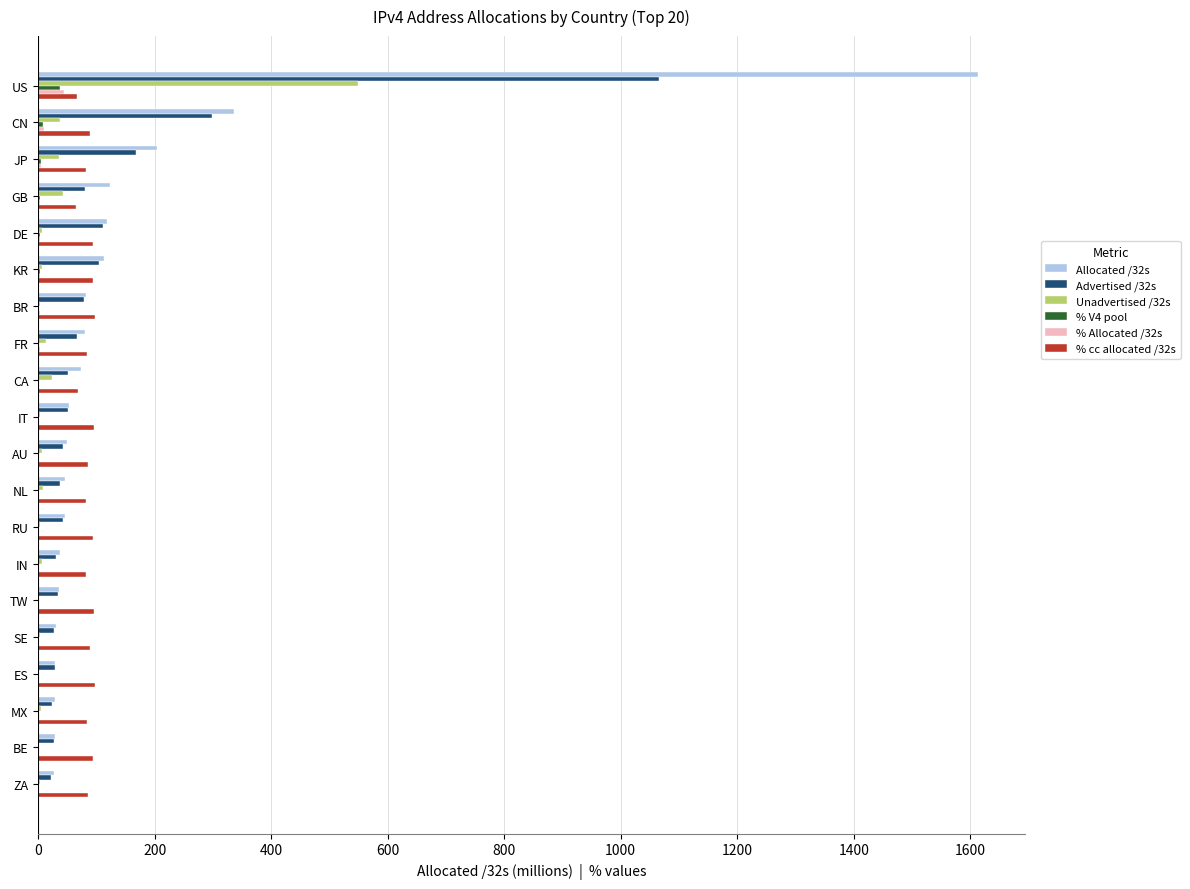

How many distinct data groups are displayed?

6